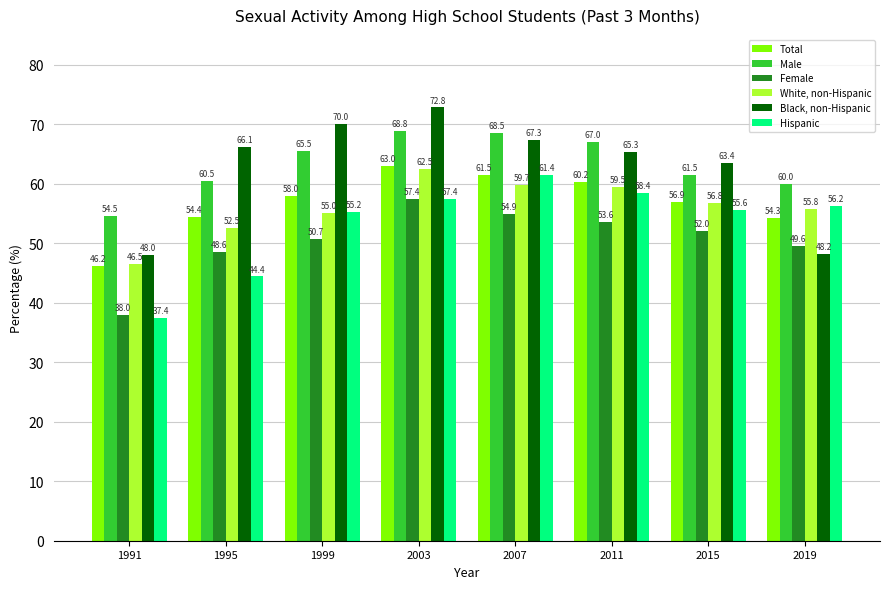

What is the spread (max minus min) of values at 2019?

11.8